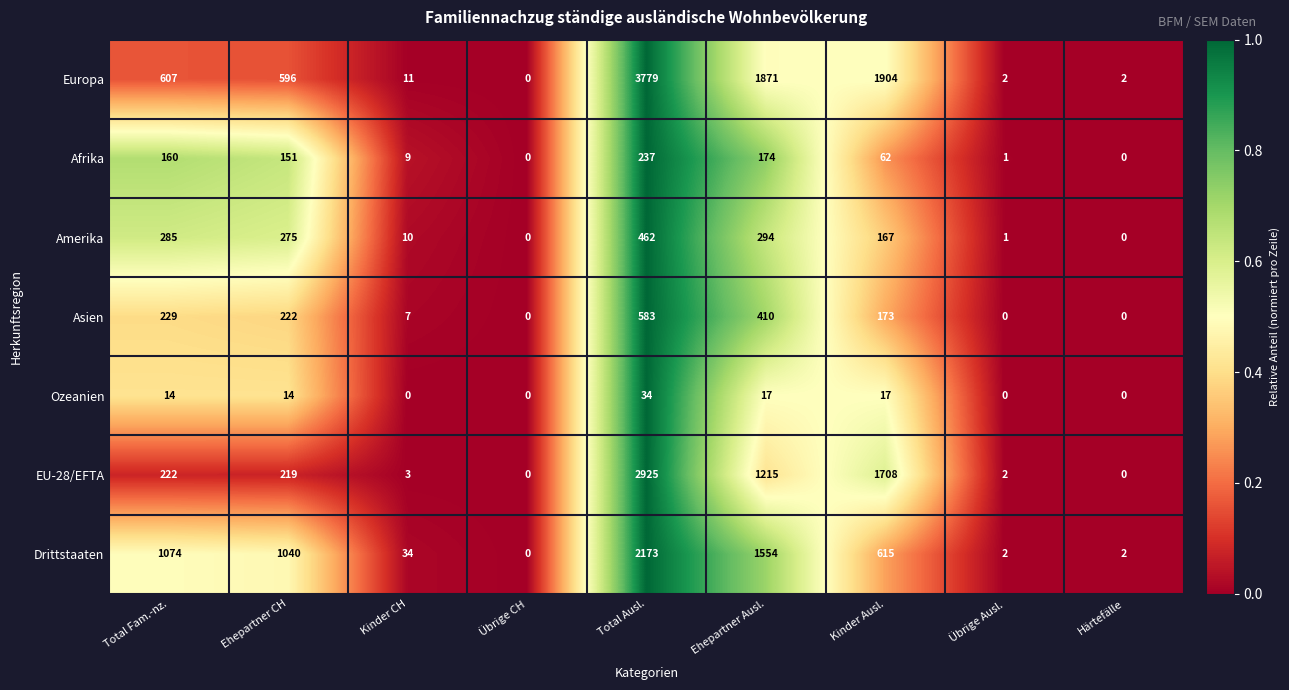

Where does the Europa series first go above 596?

Total Fam.-nz.